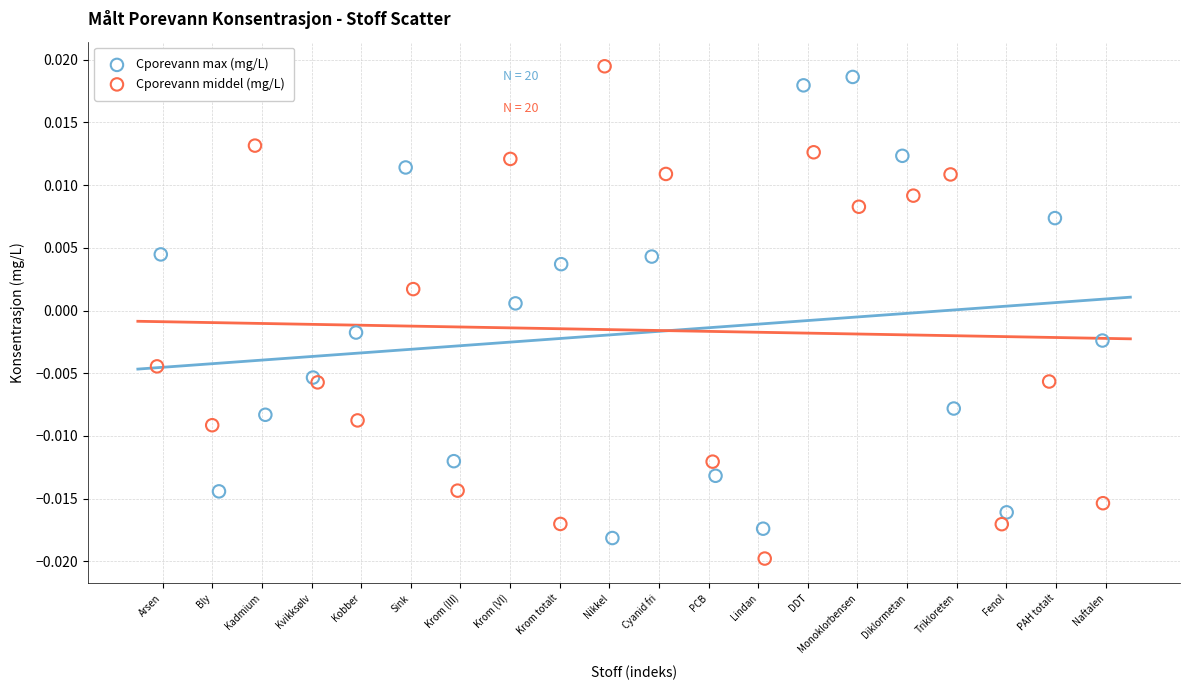

What are all the series names shown in the legend?

Cporevann max (mg/L), Cporevann middel (mg/L)